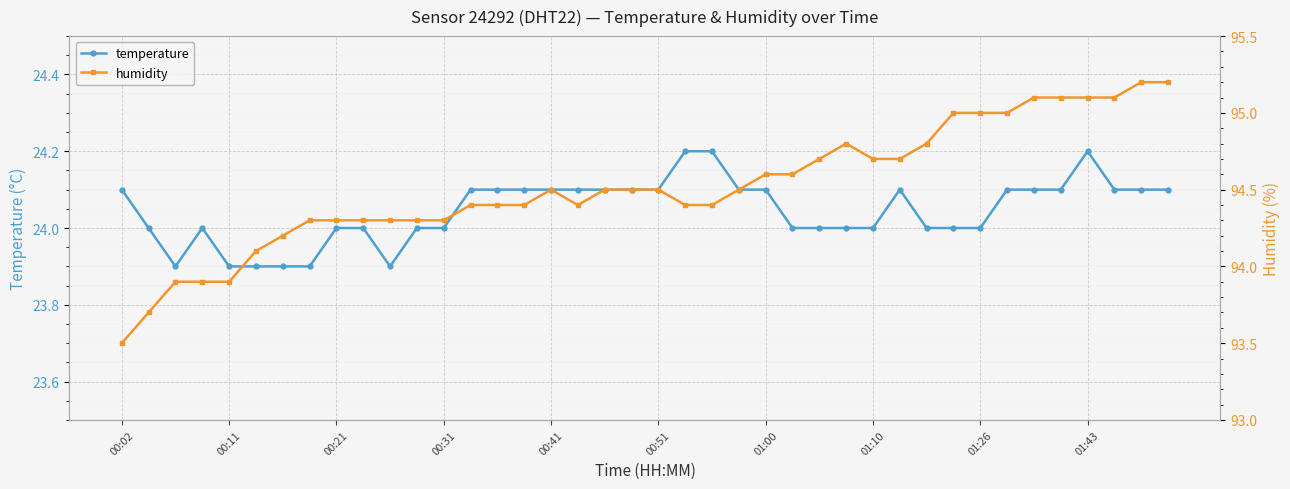

Reading left to right, extract all data points from this chart.

temperature: 24.1	24.0	23.9	24.0	23.9	23.9	23.9	23.9	24.0	24.0	23.9	24.0	24.0	24.1	24.1	24.1	24.1	24.1	24.1	24.1	24.1	24.2	24.2	24.1	24.1	24.0	24.0	24.0	24.0	24.1	24.0	24.0	24.0	24.1	24.1	24.1	24.2	24.1	24.1	24.1
humidity: 93.5	93.7	93.9	93.9	93.9	94.1	94.2	94.3	94.3	94.3	94.3	94.3	94.3	94.4	94.4	94.4	94.5	94.4	94.5	94.5	94.5	94.4	94.4	94.5	94.6	94.6	94.7	94.8	94.7	94.7	94.8	95.0	95.0	95.0	95.1	95.1	95.1	95.1	95.2	95.2